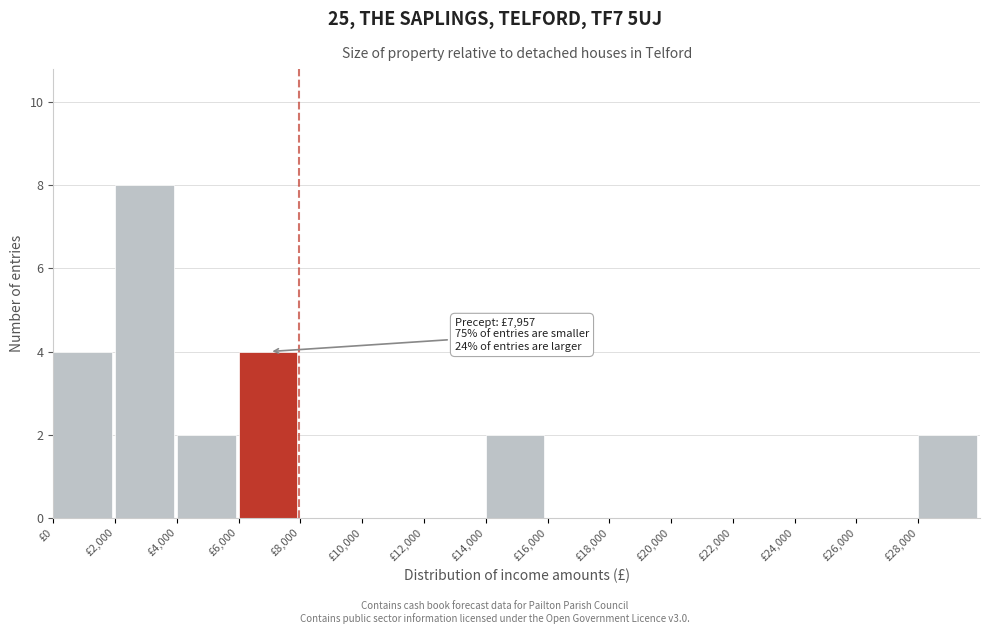

Over which range of the x-axis is the bar tallest?

2000 to 4000